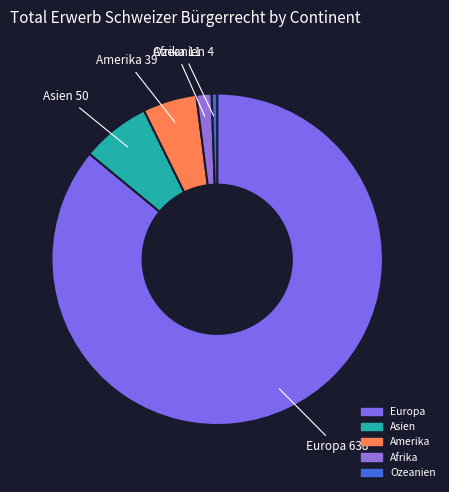

Which has a higher value, Afrika or Amerika?

Amerika